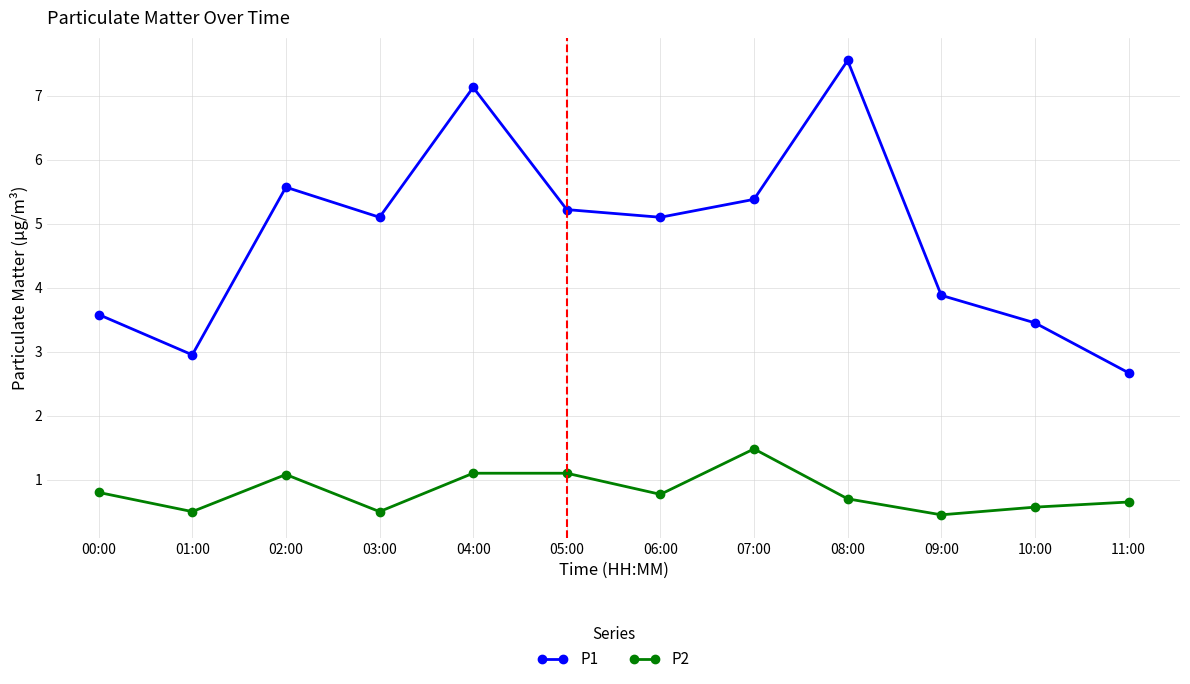

What is the difference between the maximum and minimum values in the P1 series?

4.9